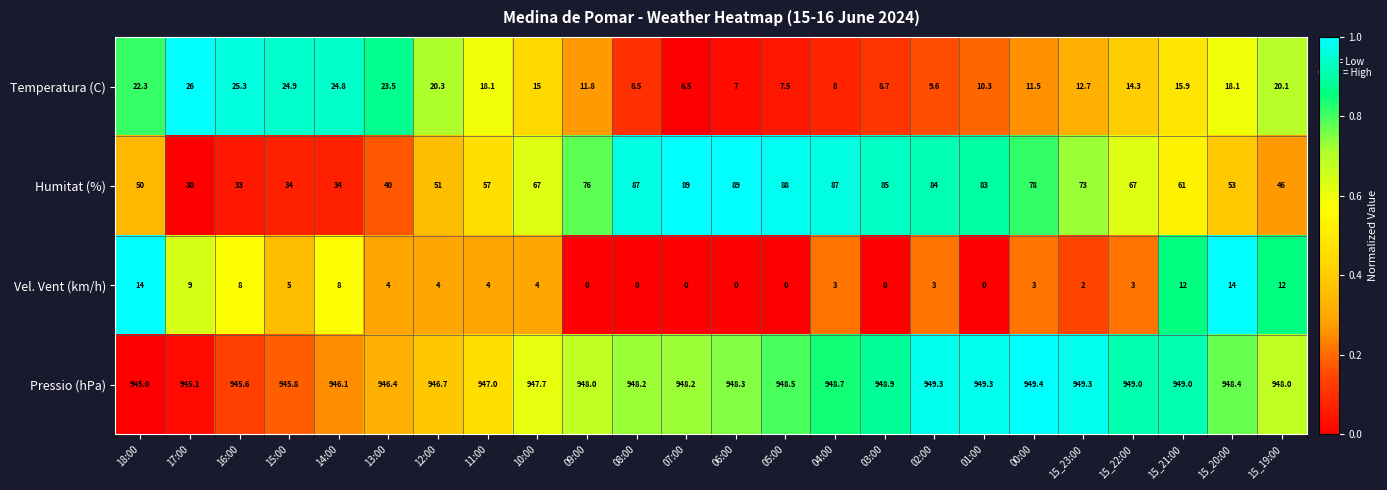

Which series has the largest total across all categories?

Pressio (hPa)